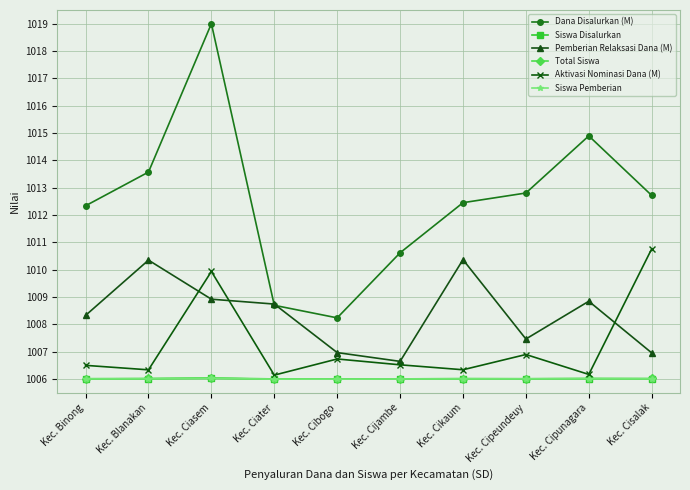

At which category is the sum across all series the highest?

Kec. Ciasem